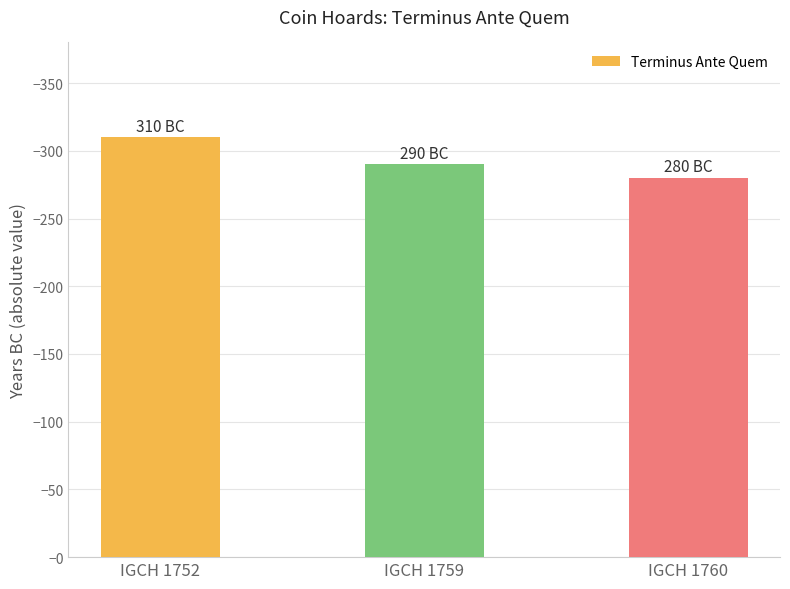

At which category does the chart reach its peak across all series?

IGCH 1752